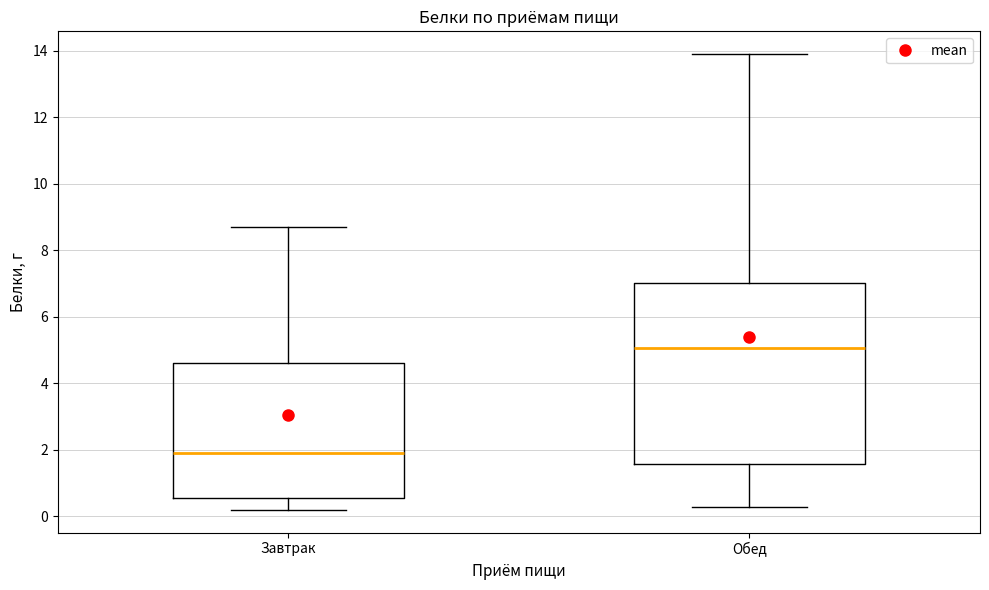

Reading left to right, read every box against the y-axis: the position of its median line, the range the box covers, and the ends of its whiskers. The values are not printed on the chart, so give them approximately, as read against the axis.

Завтрак: median 2.0, box 0.6 to 4.6, whiskers 0.2 to 8.8
Обед: median 5.0, box 1.6 to 7.0, whiskers 0.4 to 14.0